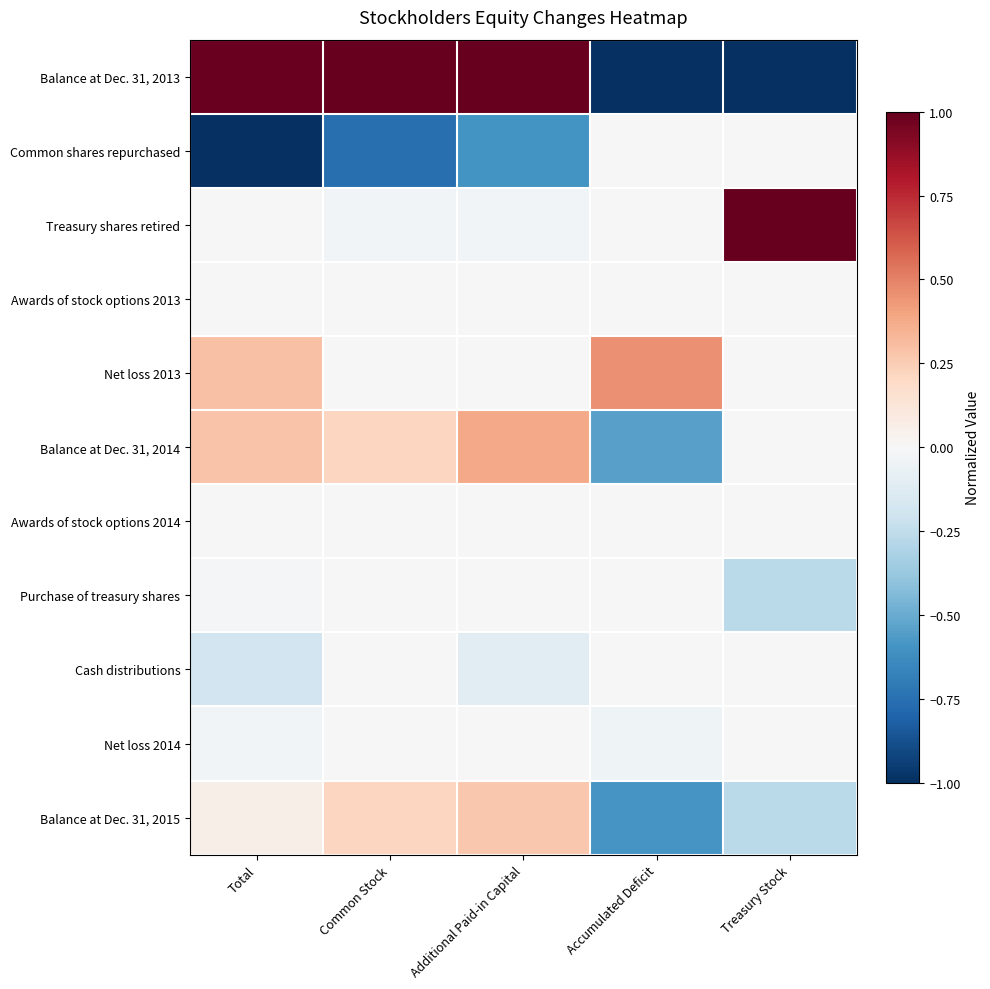

What is the smallest value displayed?

-1.0